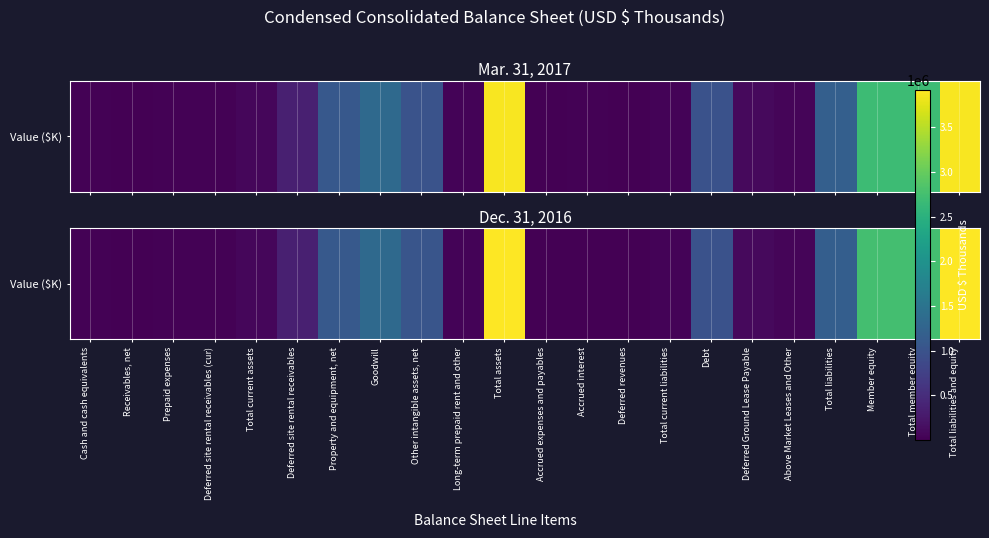

The value at Deferred site rental receivables (cur) is 28034. True or false?

False